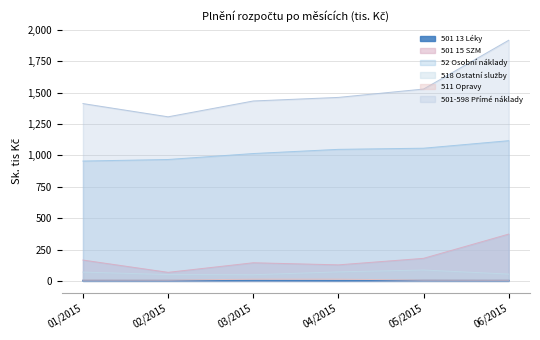

True or false: 52 Osobní náklady and 501 13 Léky intersect in this chart.

False